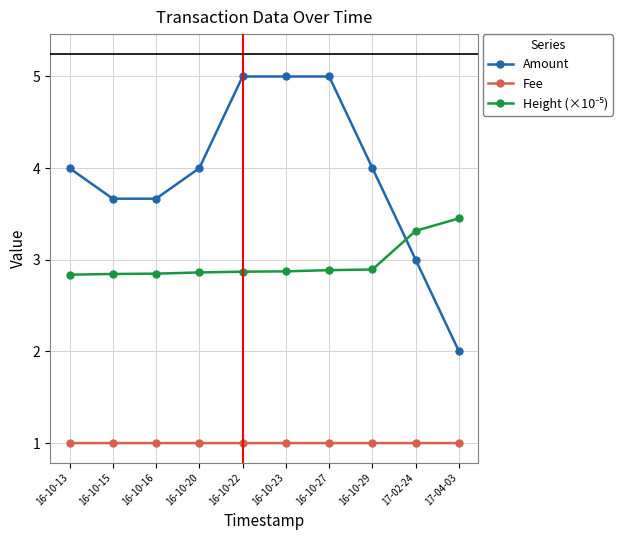

True or false: Amount and Fee cross at least once.

False